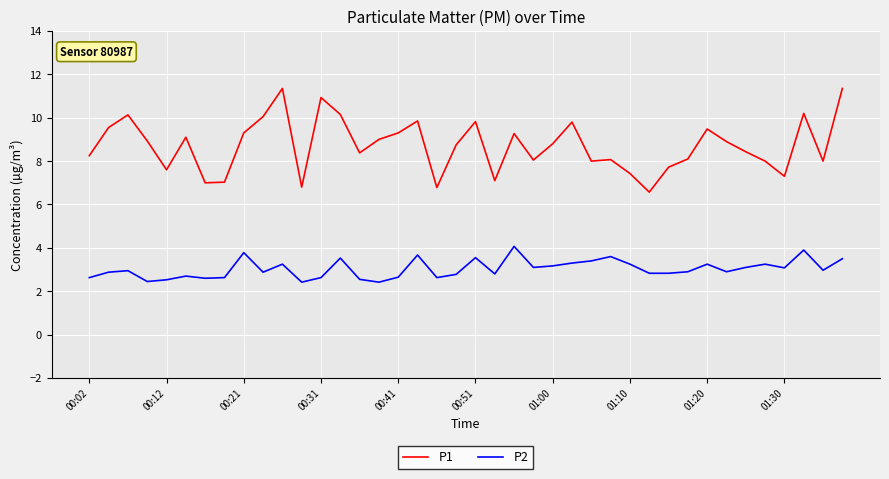

Which series has the largest total across all categories?

P1